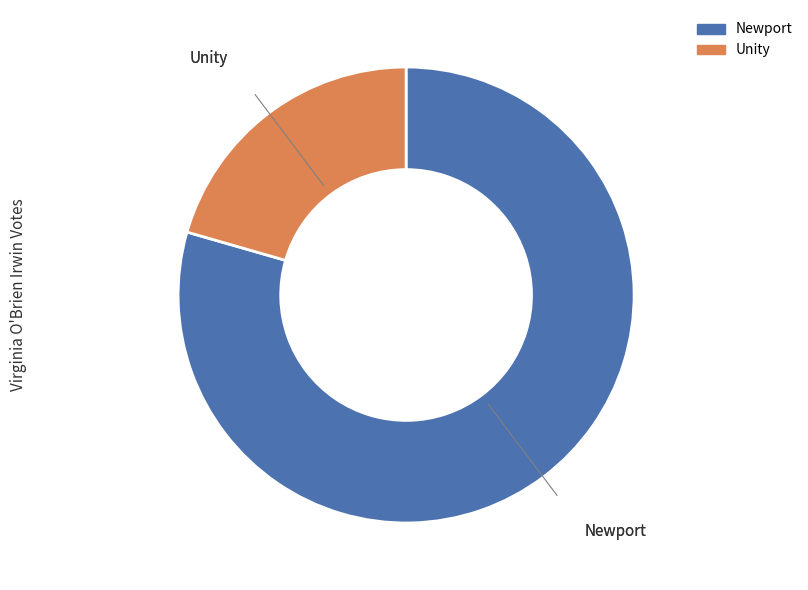

The Newport slice represents 65% of the pie. True or false?

False